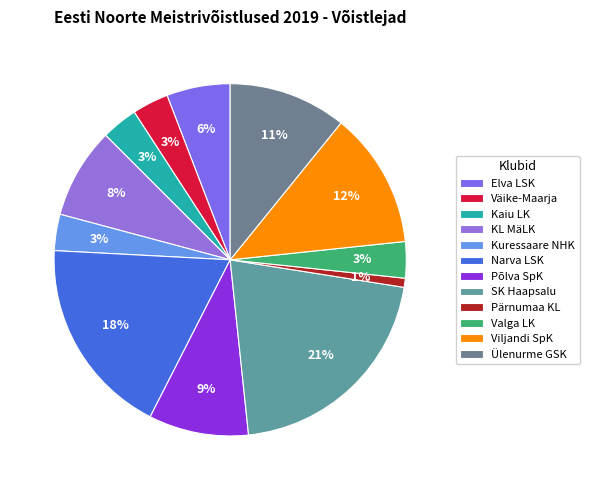

Which slice is the smallest?

Pärnumaa KL